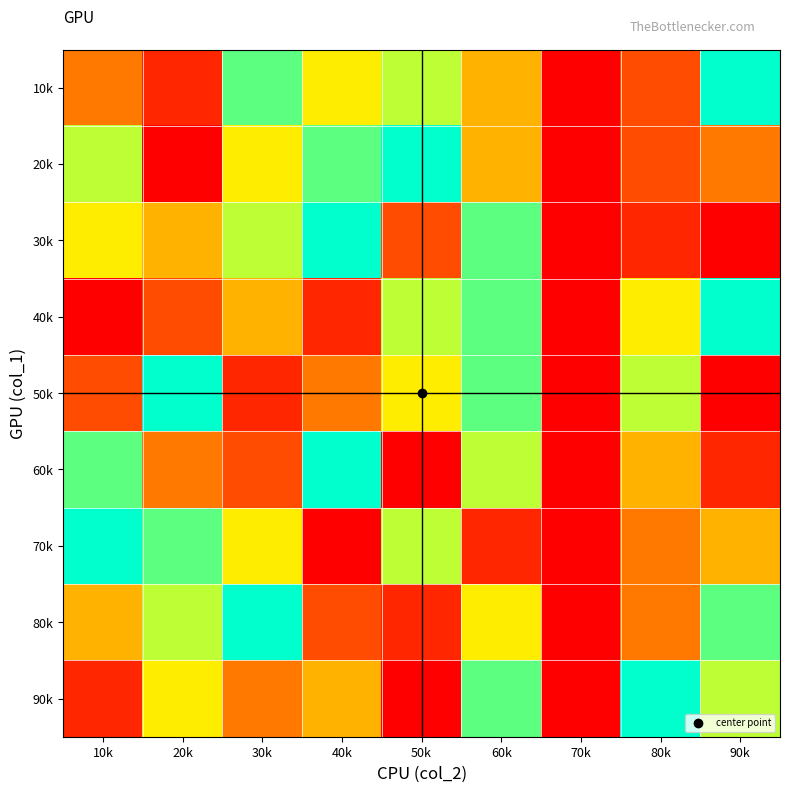

List the series in order of their peak value, highest first.

10k, 20k, 30k, 40k, 50k, 60k, 70k, 80k, 90k